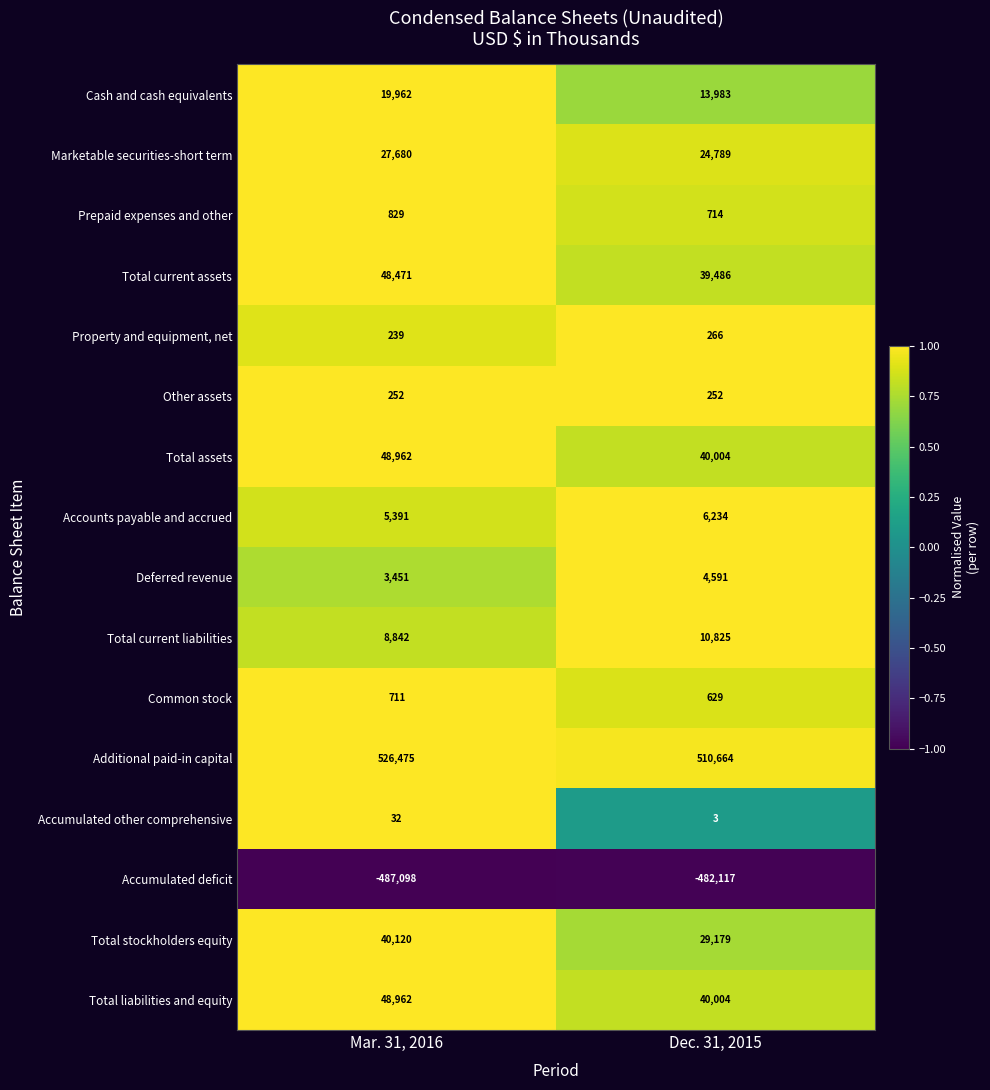

Which series has the largest total across all categories?

Additional paid-in capital